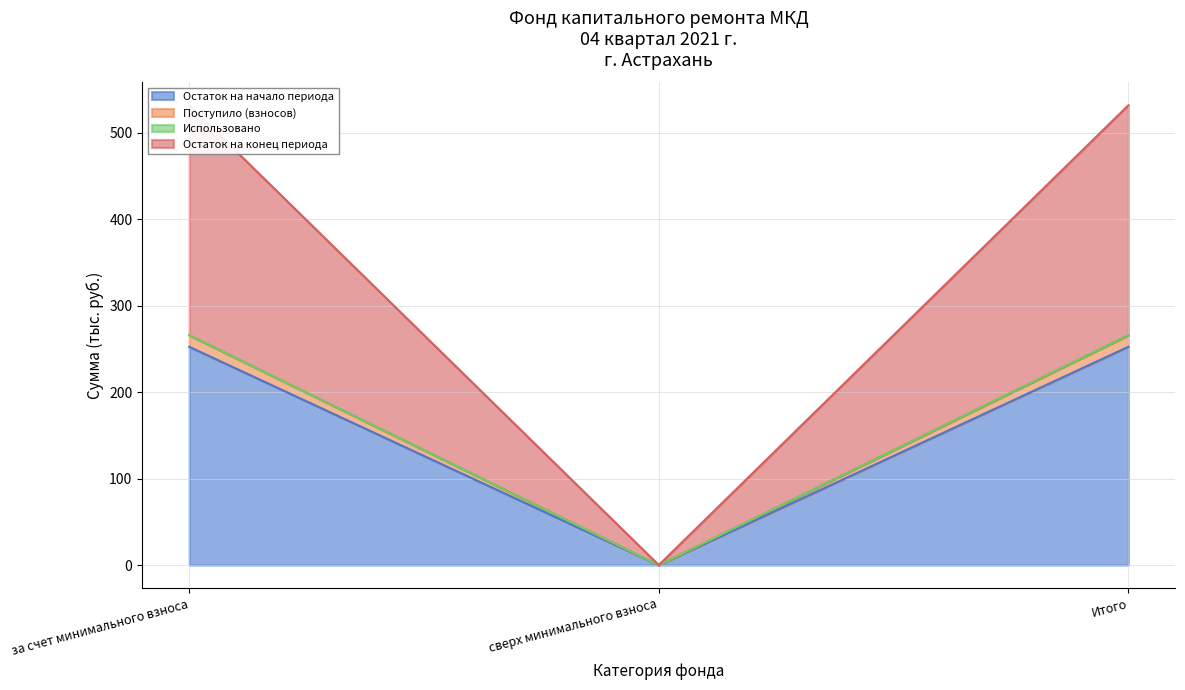

At which label does Остаток на начало периода reach its minimum?

сверх минимального взноса